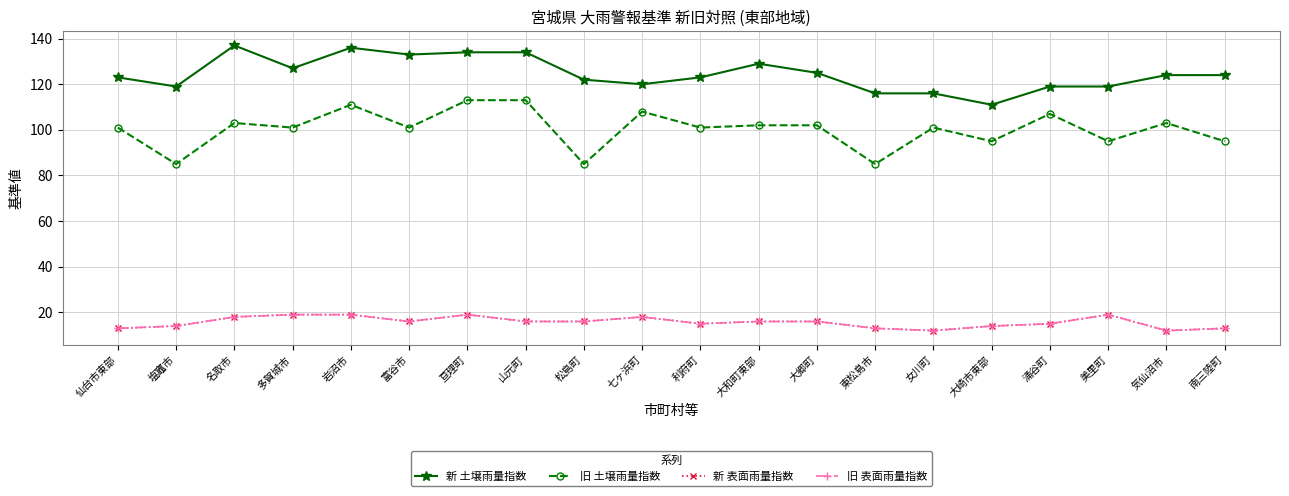

List the series in order of their peak value, highest first.

新 土壌雨量指数, 旧 土壌雨量指数, 新 表面雨量指数, 旧 表面雨量指数